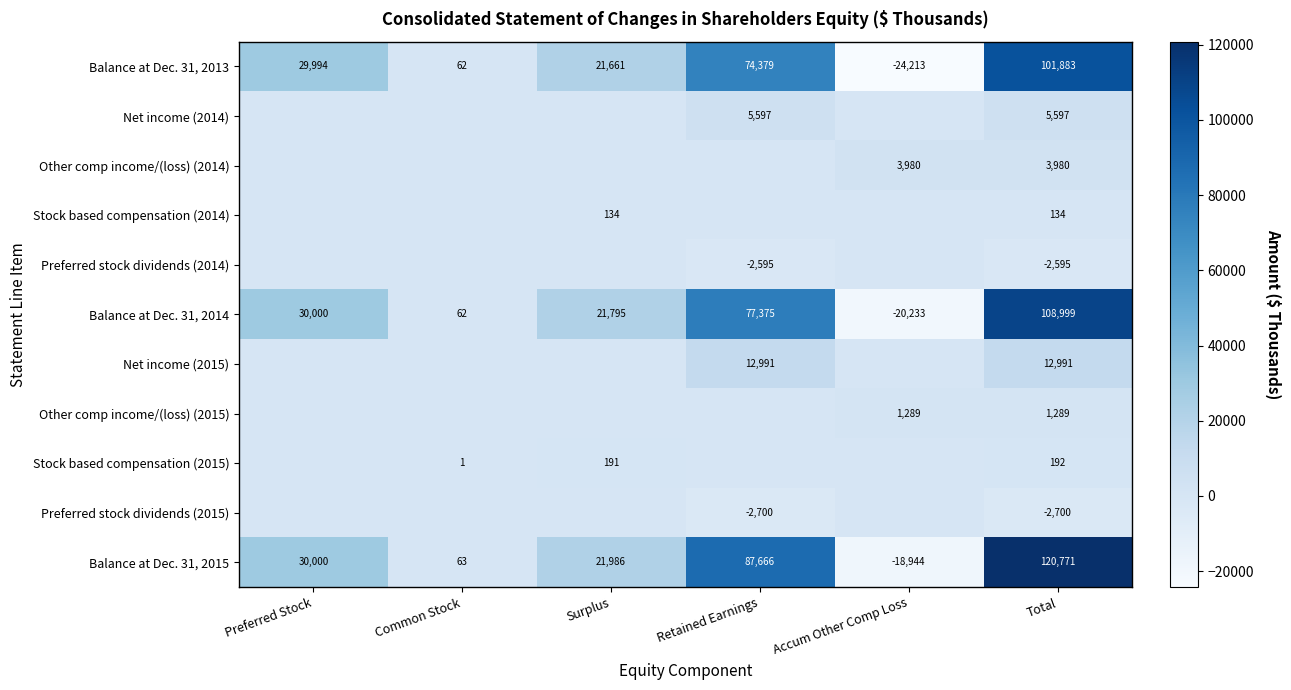

What is the spread (max minus min) of values at Total?

123471